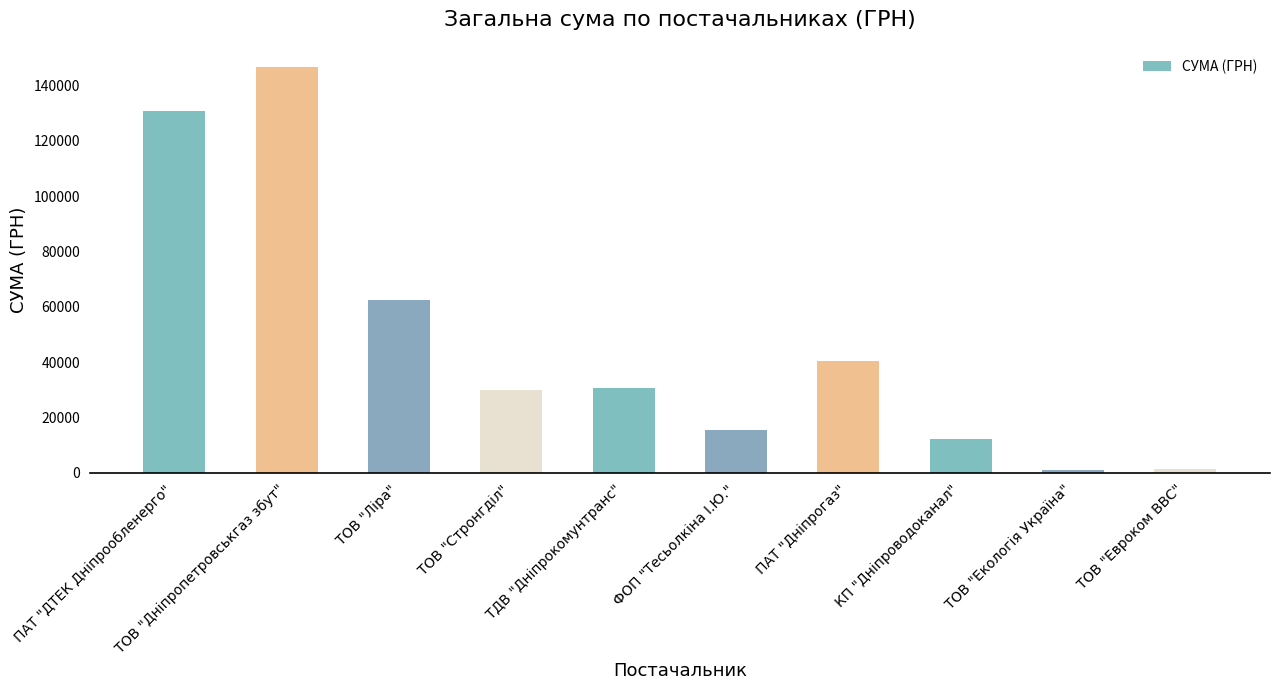

What value does the data have at ТОВ "Стронгділ"?

30087.0